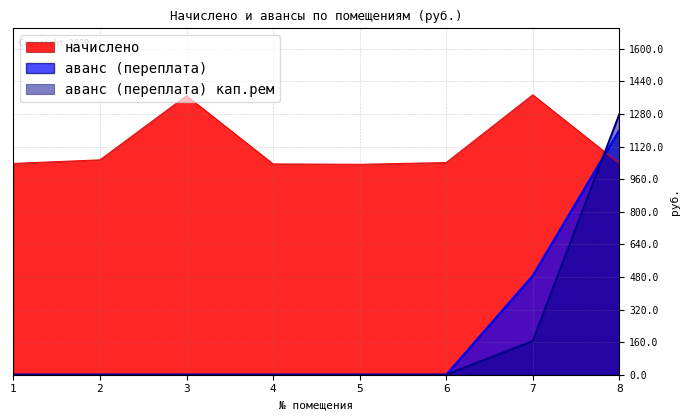

List the labels in order of начислено value, smallest first.

5, 4, 1, 8, 6, 2, 3, 7